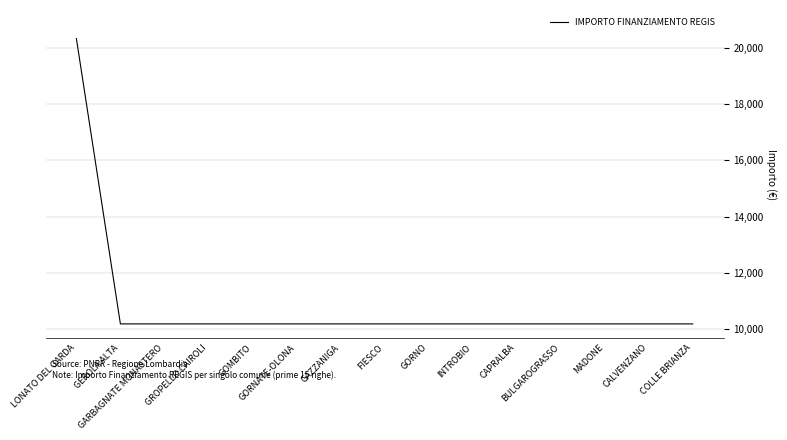

Which category has the highest value across all series?

LONATO DEL GARDA